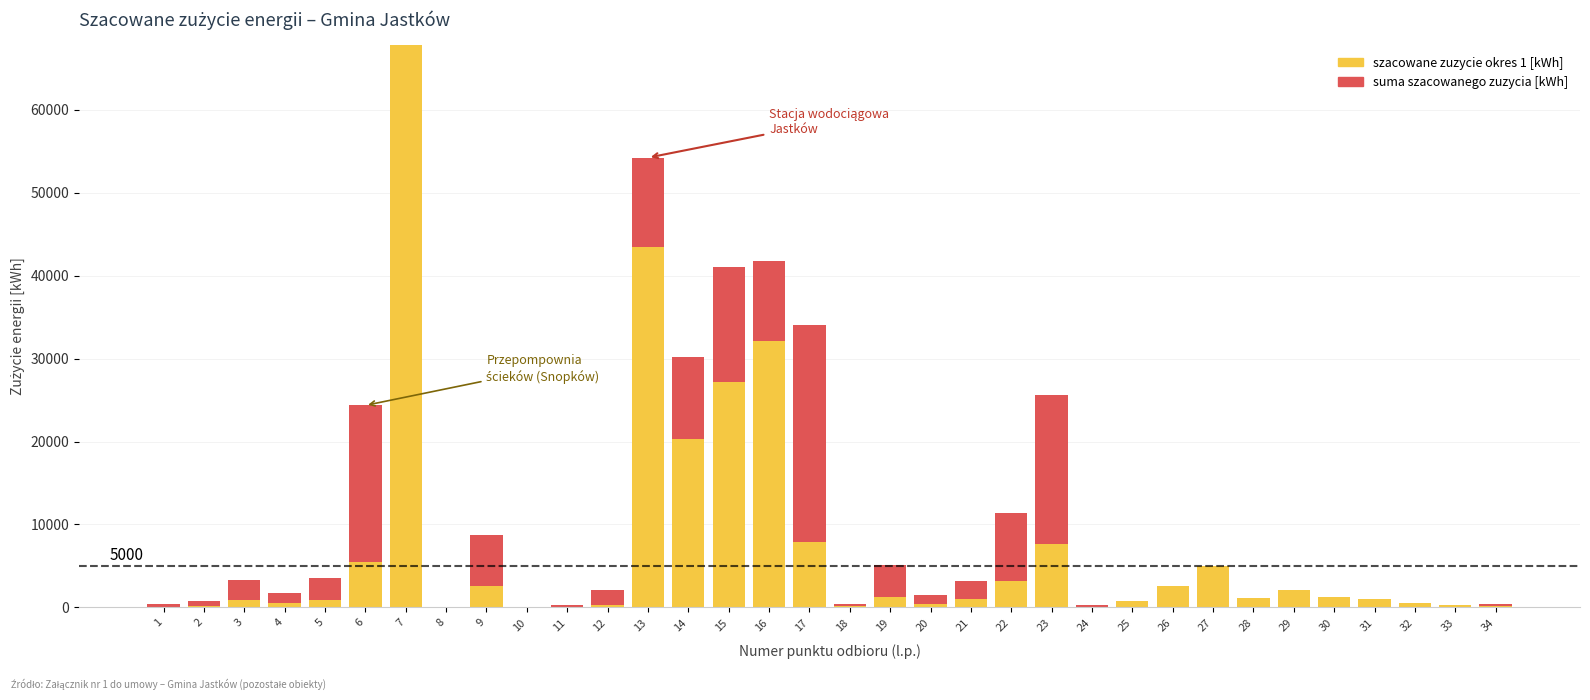

What is the value of the suma szacowanego zuzycia [kWh] bar at the 9th from the left?

6080.0